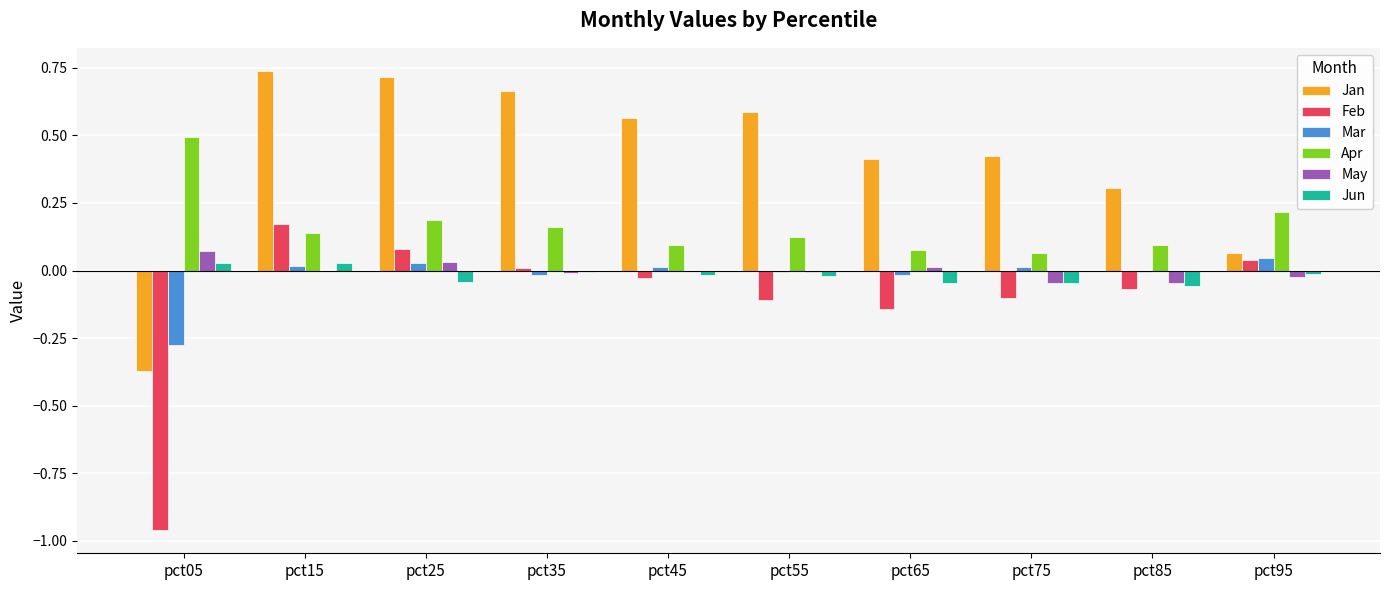

What is the sum of all Jan values?

4.1